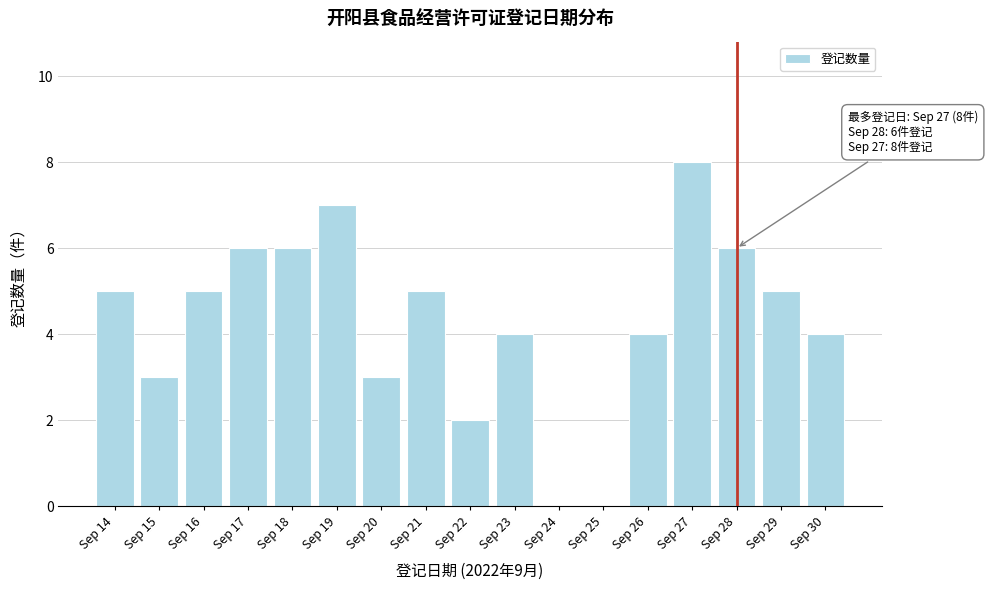

Reading left to right, list all the values displayed in this chart.

Sep 14=5	Sep 15=3	Sep 16=5	Sep 17=6	Sep 18=6	Sep 19=7	Sep 20=3	Sep 21=5	Sep 22=2	Sep 23=4	Sep 24=0	Sep 25=0	Sep 26=4	Sep 27=8	Sep 28=6	Sep 29=5	Sep 30=4